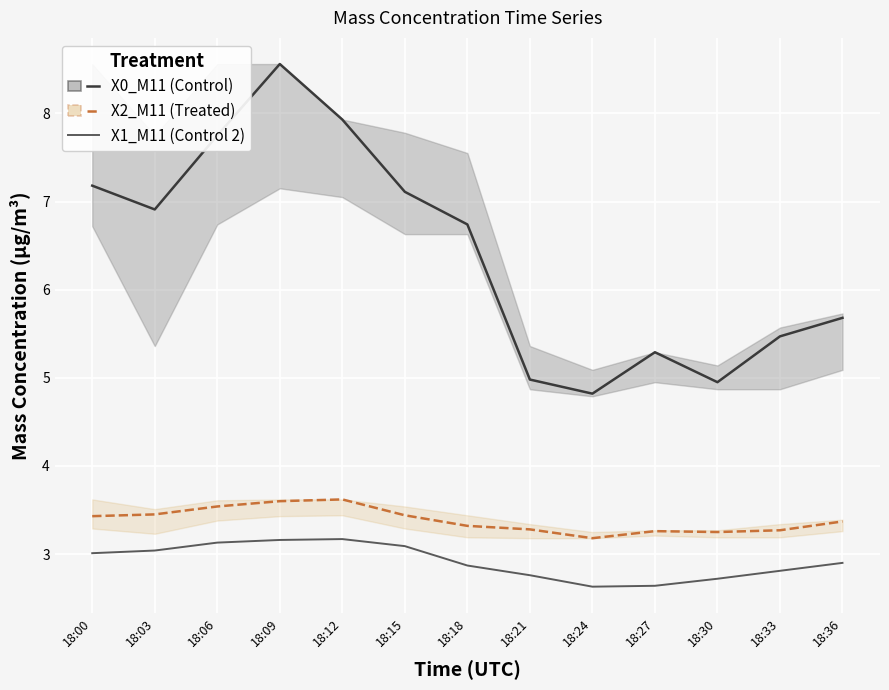

Between 18:09 and 18:33, which series saw the biggest shift?

X0_M11 (Control)